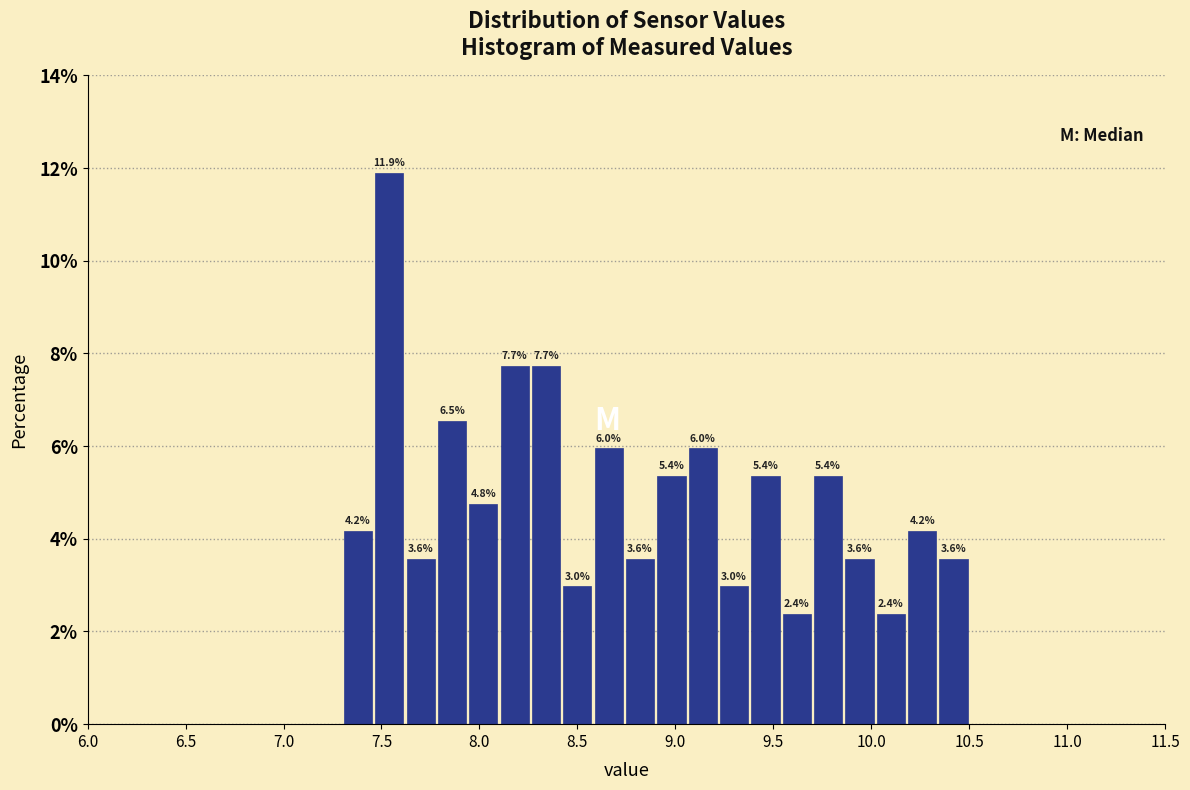

Read against the x-axis, roughly where is the centre of the tallest bar?

7.55